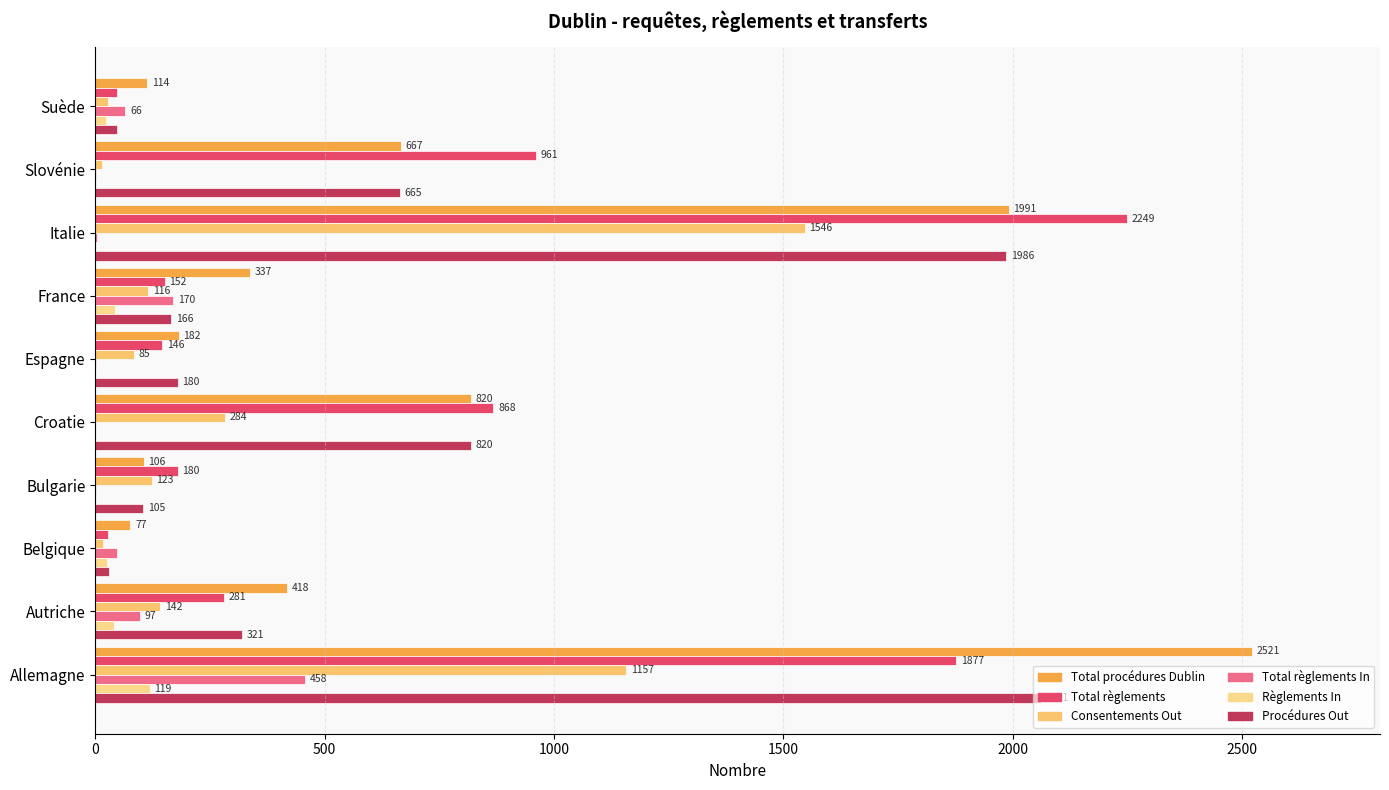

At how many categories does at least one series exceed 2412?

1